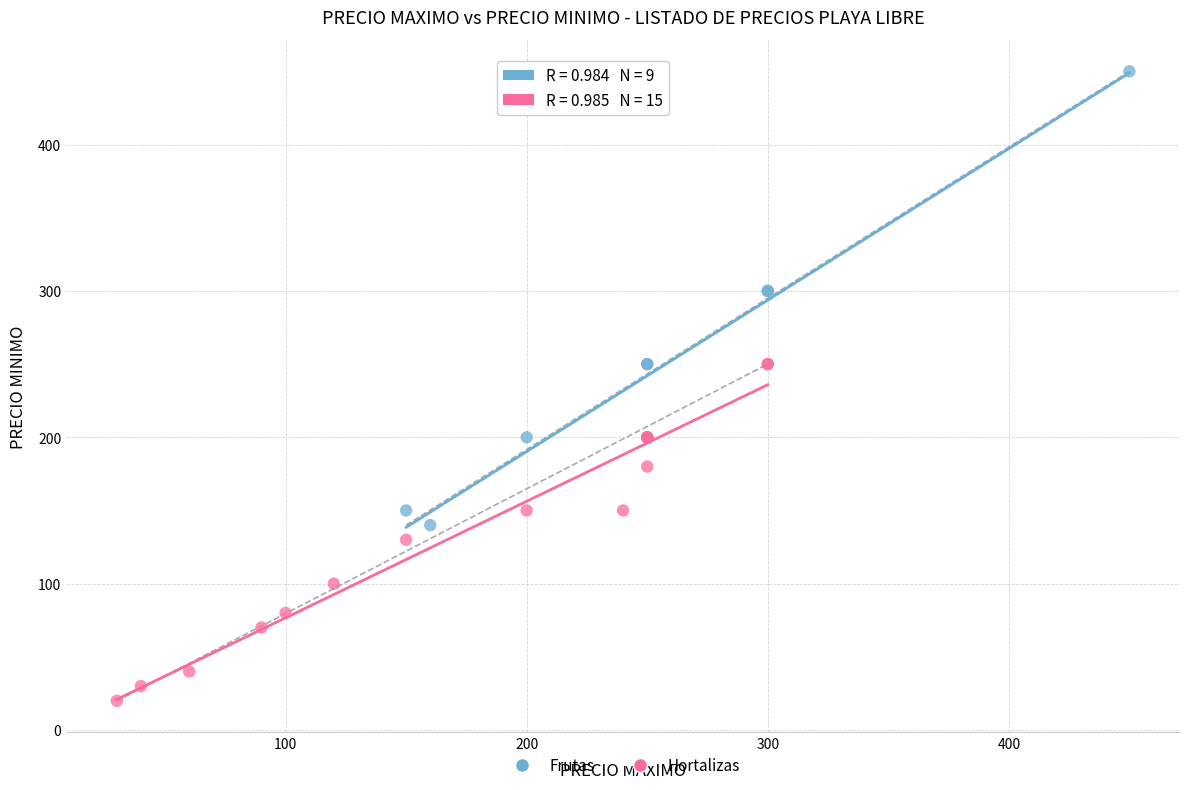

Which series has the widest spread of Y values?

Frutas